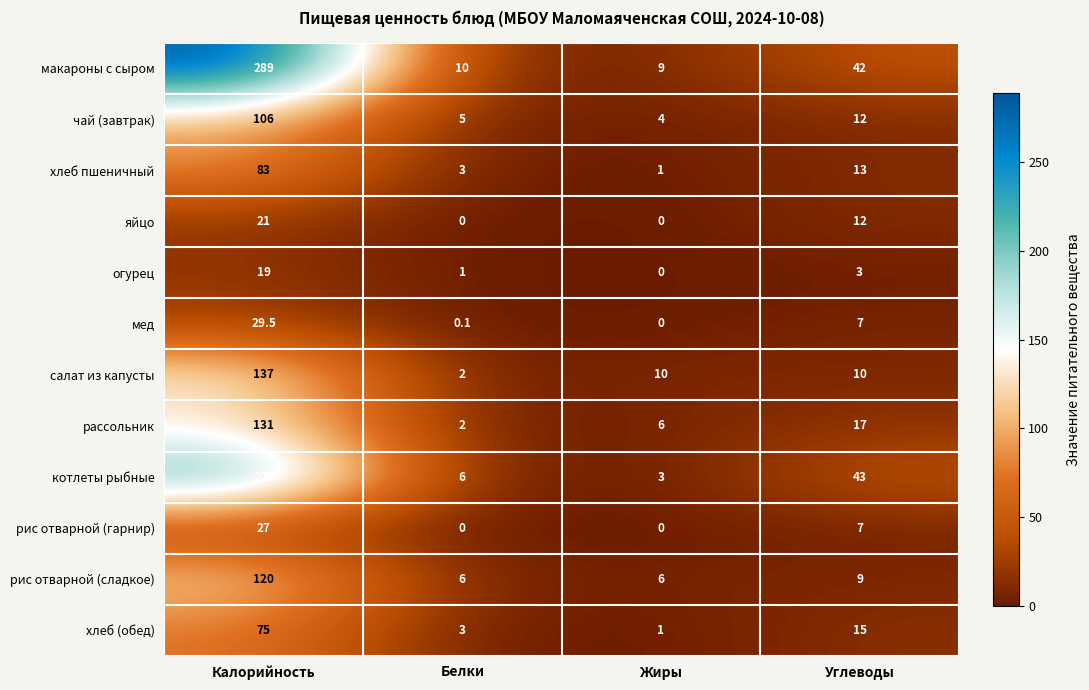

What is the greatest value displayed?

289.0